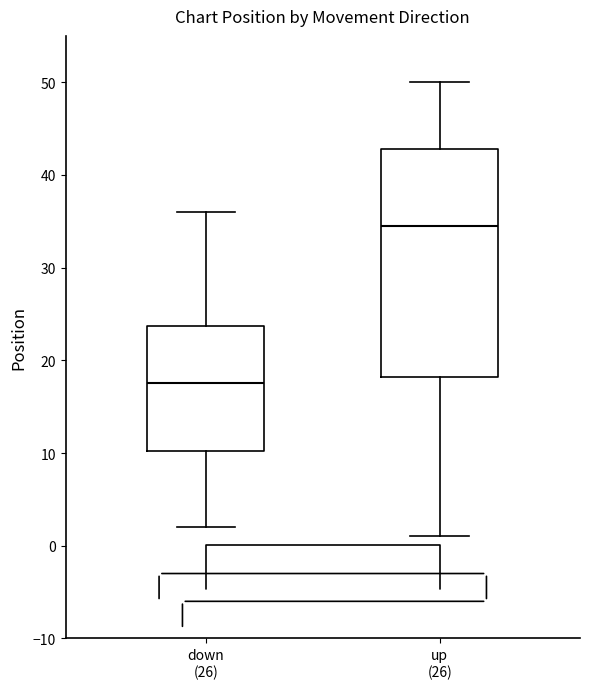

Which box has the lowest median line?

down (26)